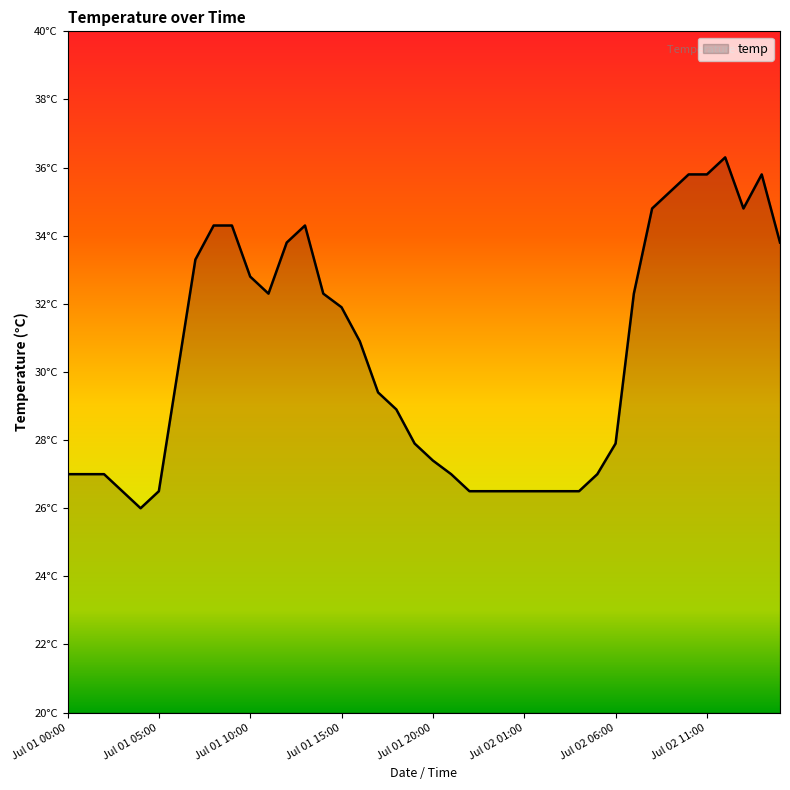

Does the chart display data point markers on the line(s)?

No